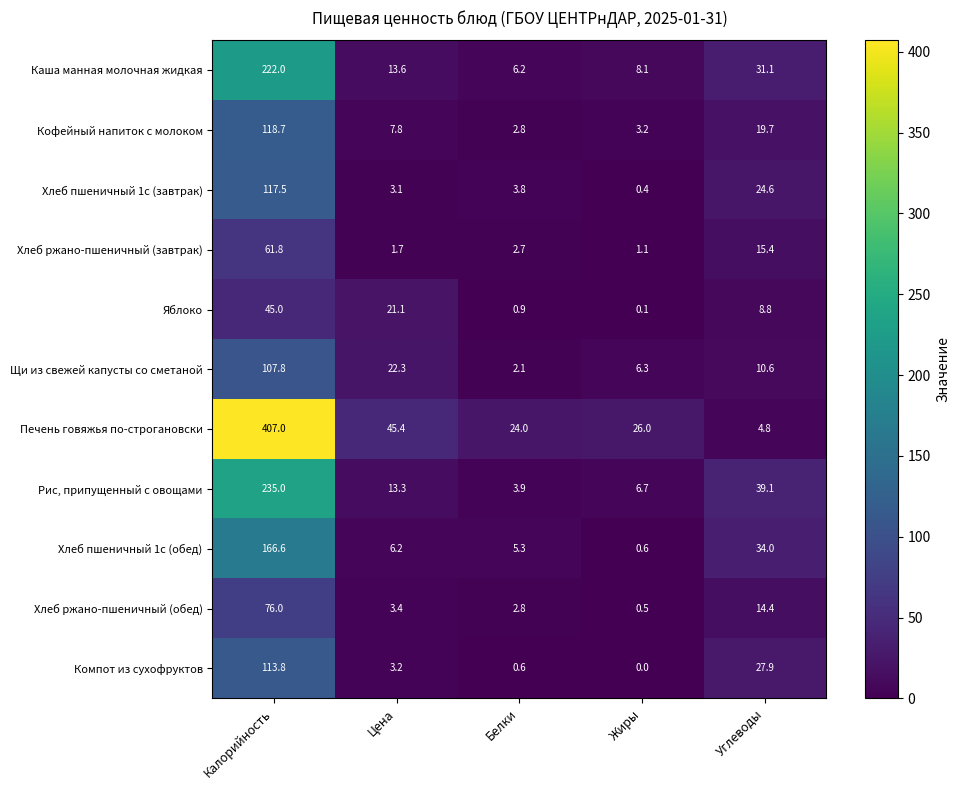

Which category has the highest value in the Компот из сухофруктов series?

Калорийность